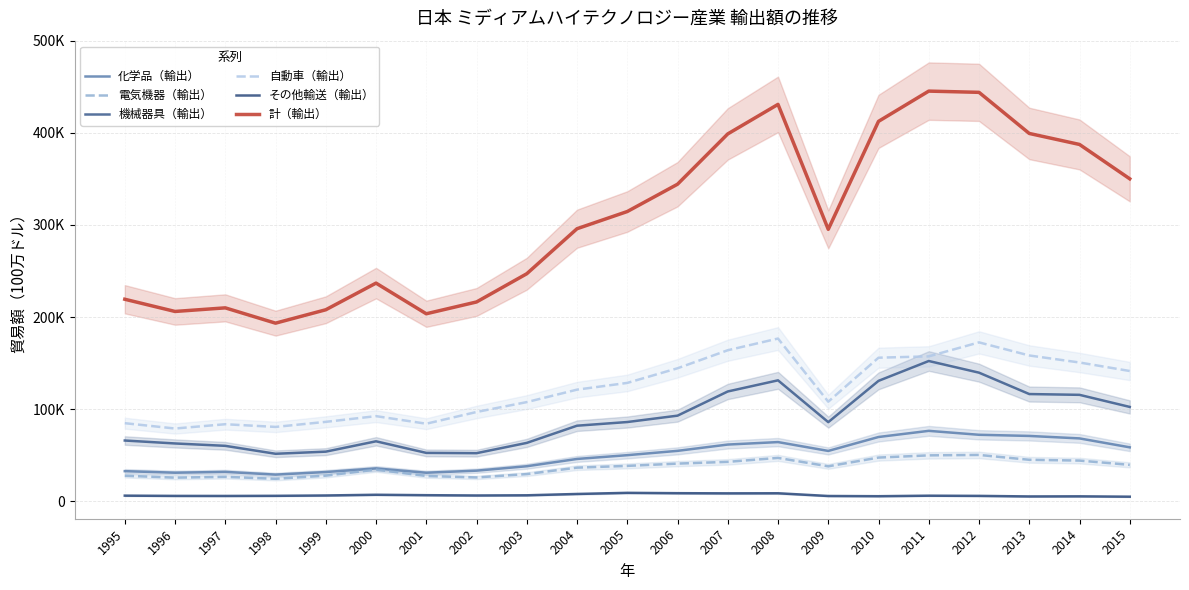

What is the maximum value for 自動車（輸出）?

176652.5